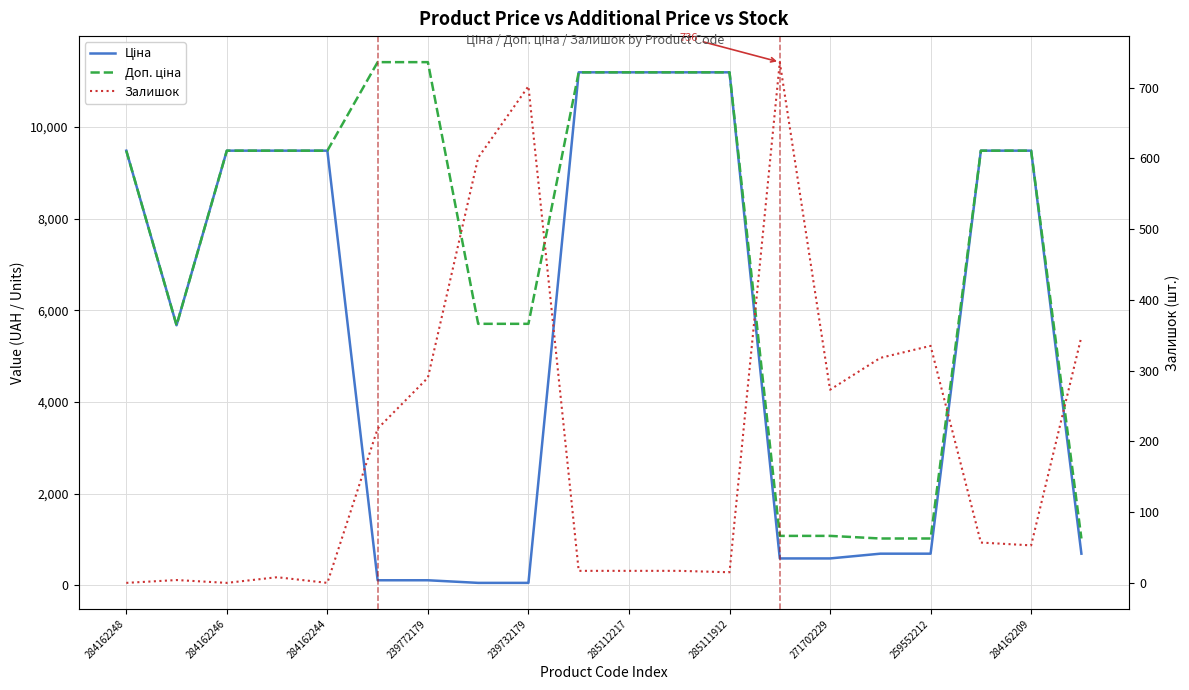

What is the average value of the Ціна series?

5545.5